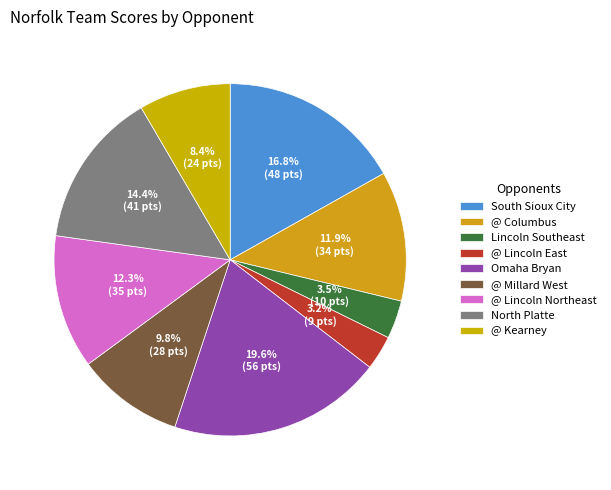

Does Lincoln Southeast represent more than half of the total?

No